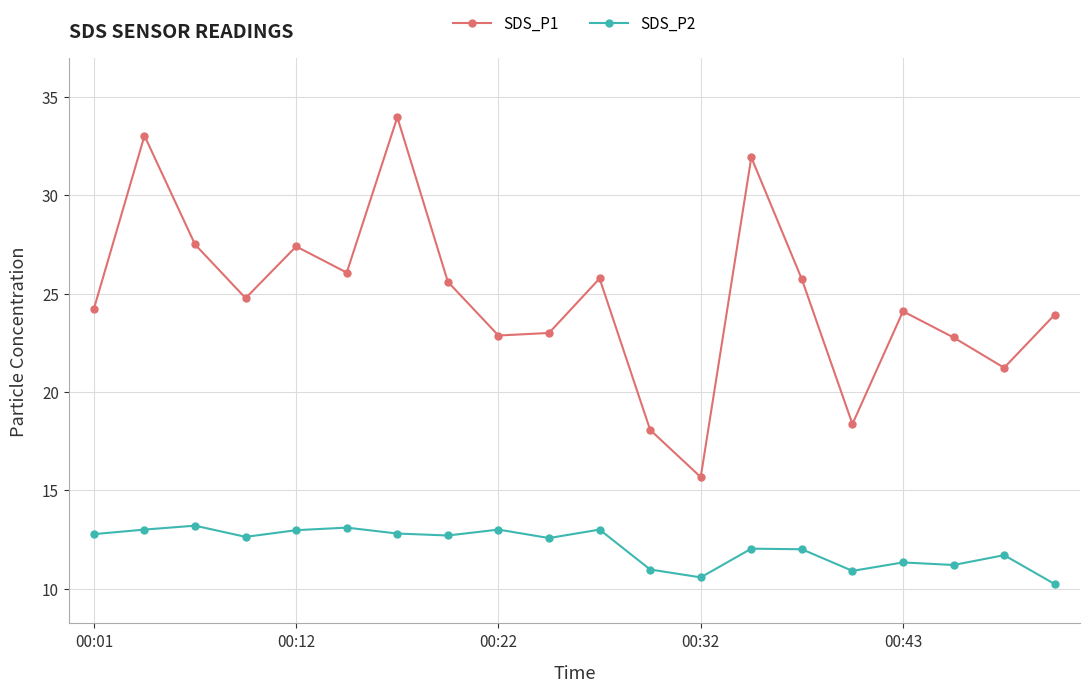

True or false: SDS_P2 and SDS_P1 intersect in this chart.

False